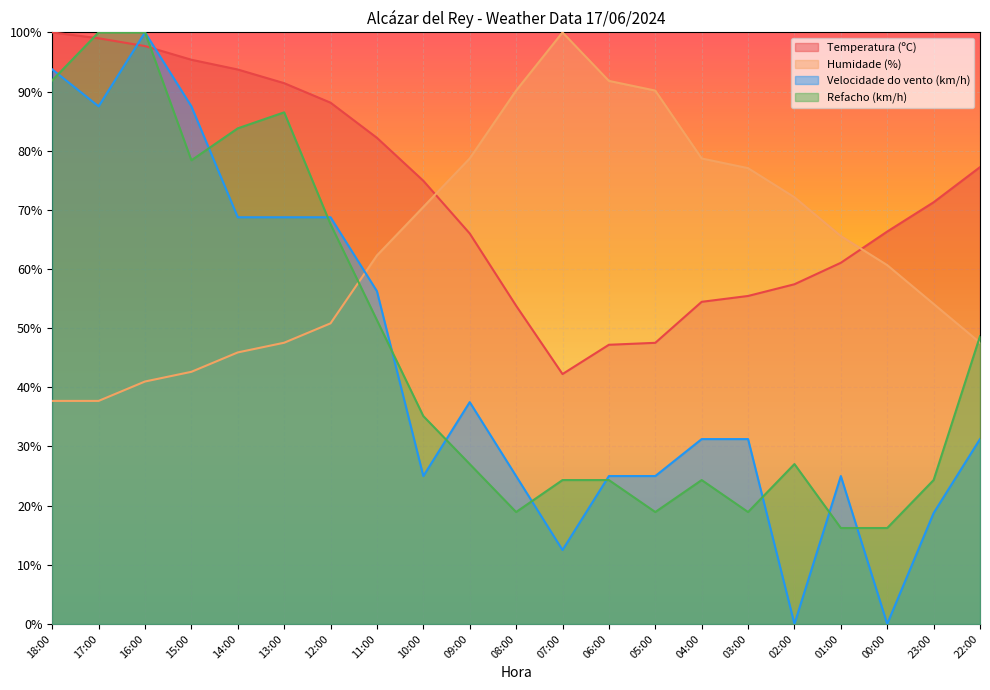

At which category does Humidade (%) reach its first local peak?

07:00